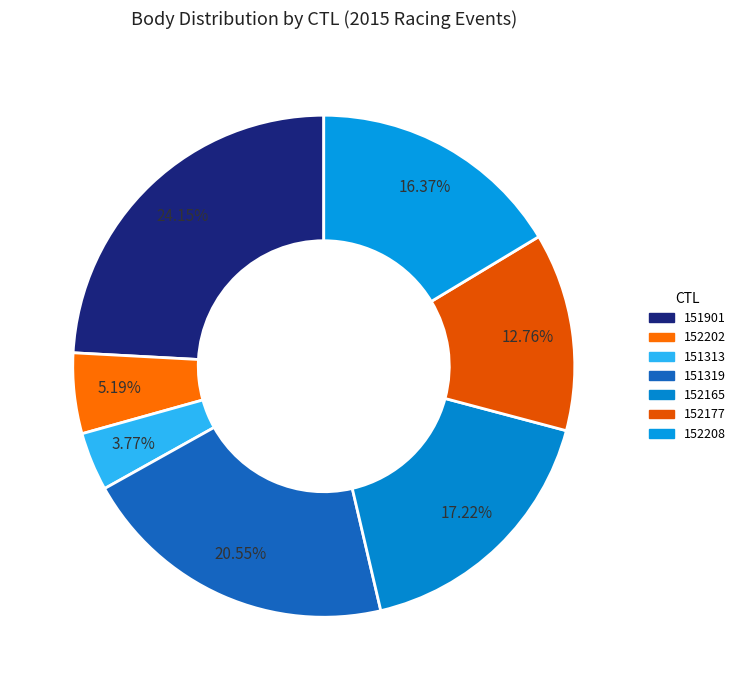

What is the ratio of the value at 151319 to the value at 151313?

5.4